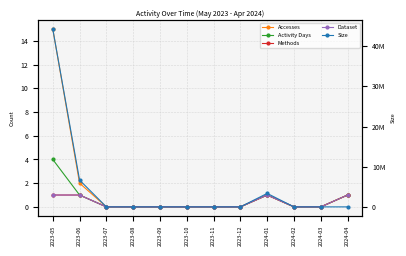

How many values in Size are above zero?

4